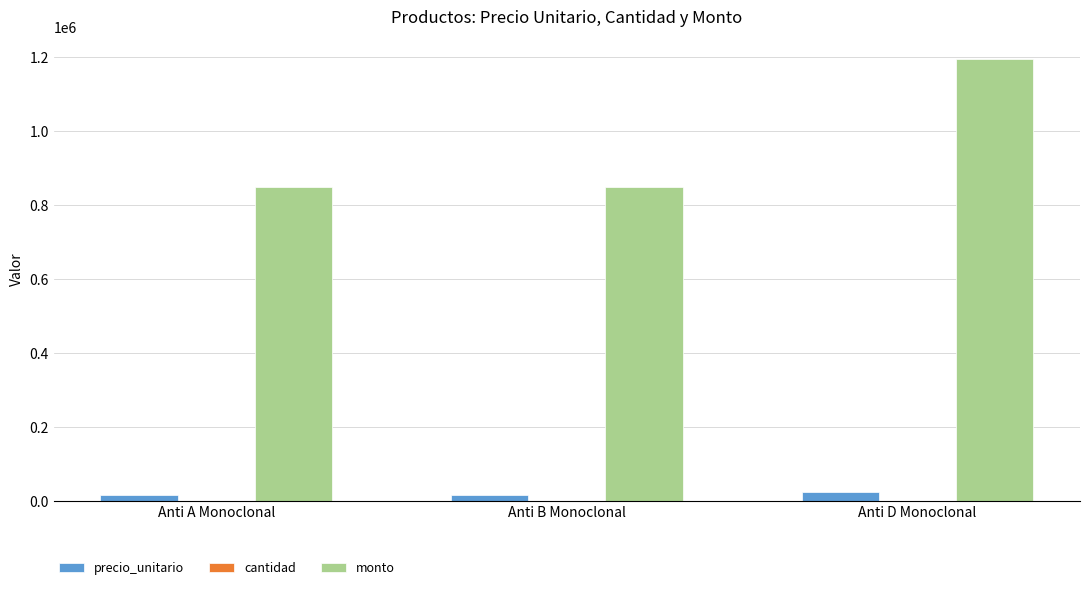

What is the sum of all monto values?

2894000